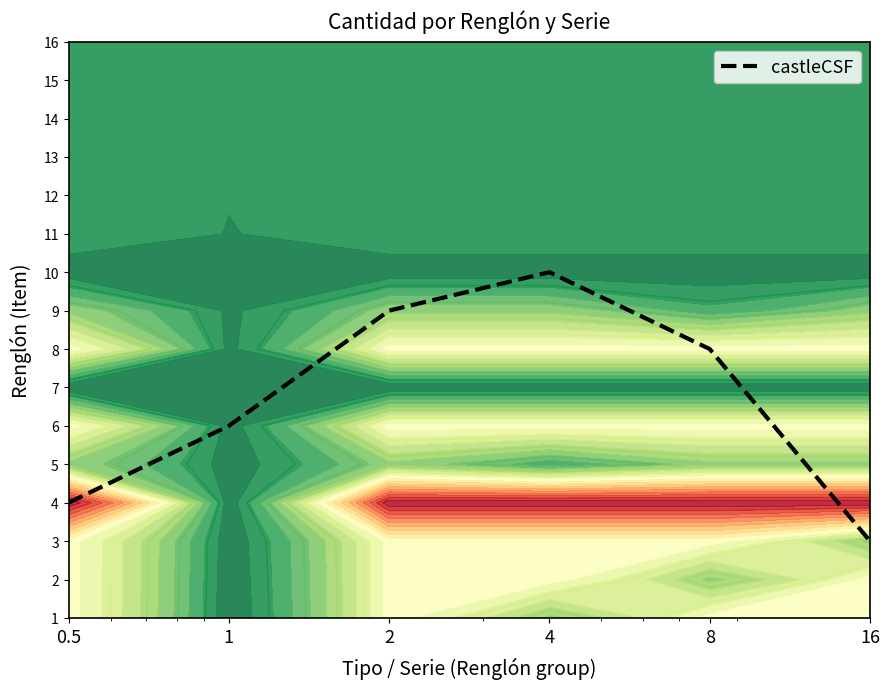

What is the difference between the values at 16 and 0.5?

1